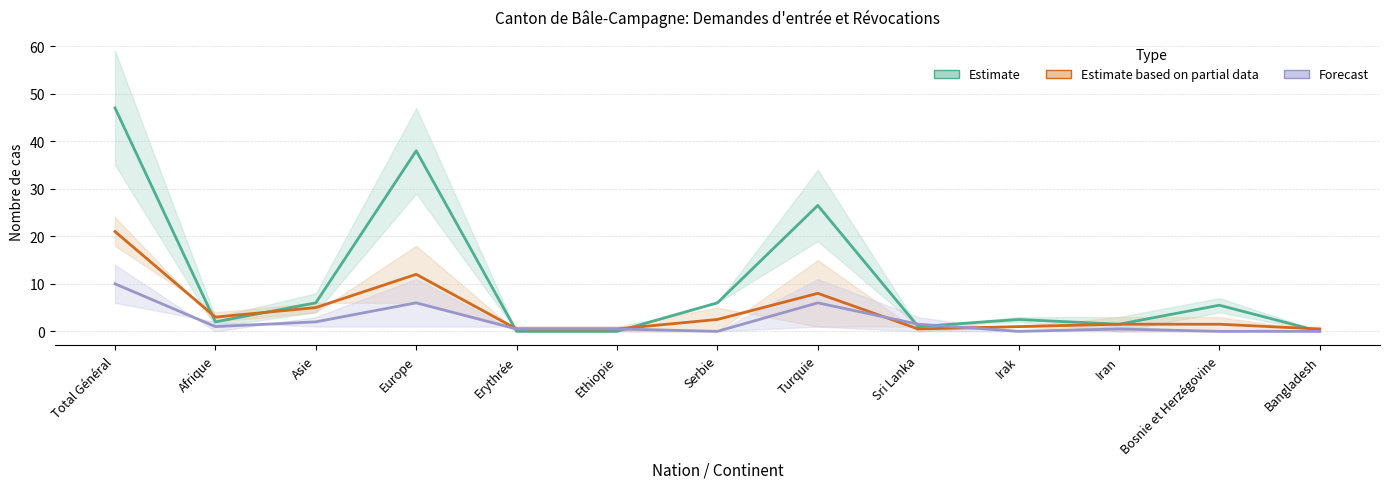

Reading right to left, transcribe all the data shown in this chart.

Estimate (Total / Acceptations) (mid): Bangladesh=0.0	Bosnie et Herzégovine=5.5	Iran=1.5	Irak=2.5	Sri Lanka=1.0	Turquie=26.5	Serbie=6.0	Ethiopie=0.0	Erythrée=0.0	Europe=38.0	Asie=6.0	Afrique=2.0	Total Général=47.0
Estimate based on partial data (Refus / Réexamens) (mid): Bangladesh=0.5	Bosnie et Herzégovine=1.5	Iran=1.5	Irak=1.0	Sri Lanka=0.5	Turquie=8.0	Serbie=2.5	Ethiopie=0.5	Erythrée=0.5	Europe=12.0	Asie=5.0	Afrique=3.0	Total Général=21.0
Forecast (Règlements) (mid): Bangladesh=0.0	Bosnie et Herzégovine=0.0	Iran=0.5	Irak=0.0	Sri Lanka=1.5	Turquie=6.0	Serbie=0.0	Ethiopie=0.5	Erythrée=0.5	Europe=6.0	Asie=2.0	Afrique=1.0	Total Général=10.0